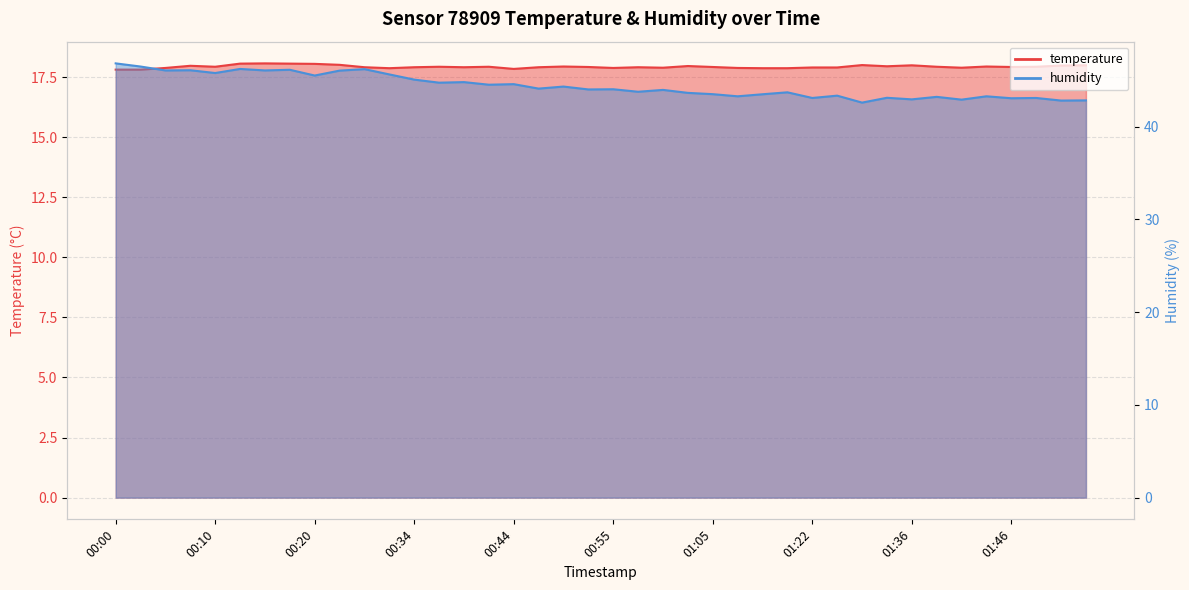

Count the number of data series in this chart.

2